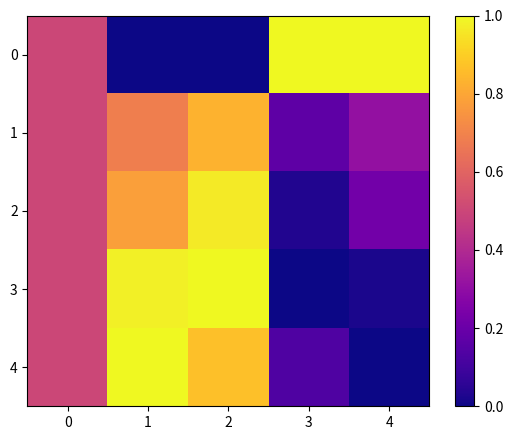

How many distinct data groups are displayed?

5